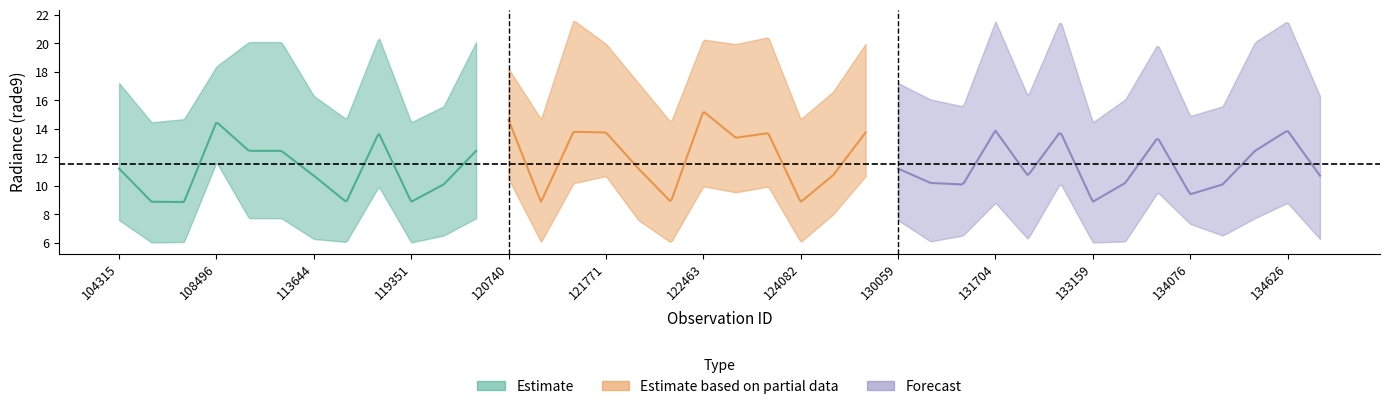

At how many categories does at least one series exceed 15?

29